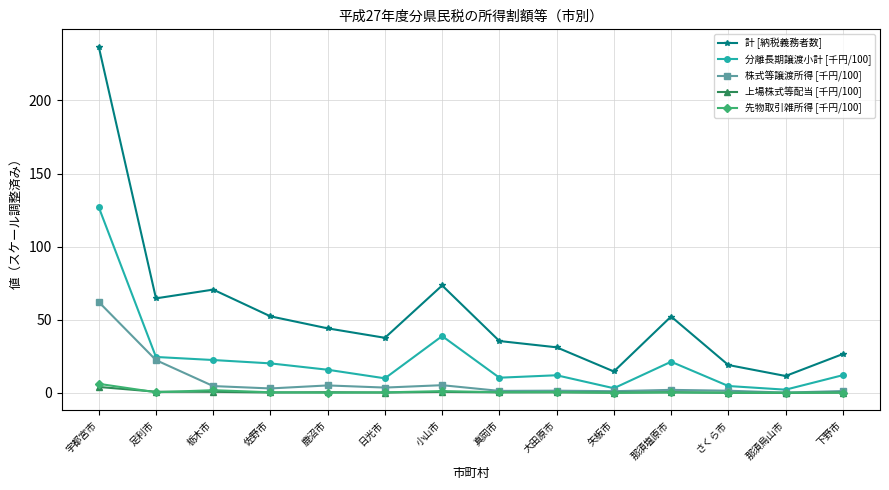

What is the spread (max minus min) of values at 栃木市?

69.9